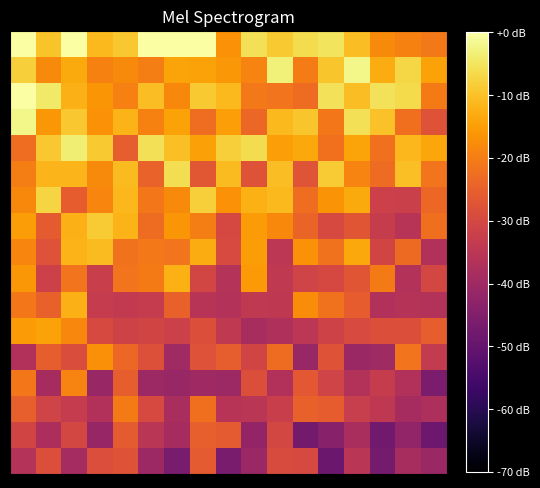

Count the number of data series in this chart.

17